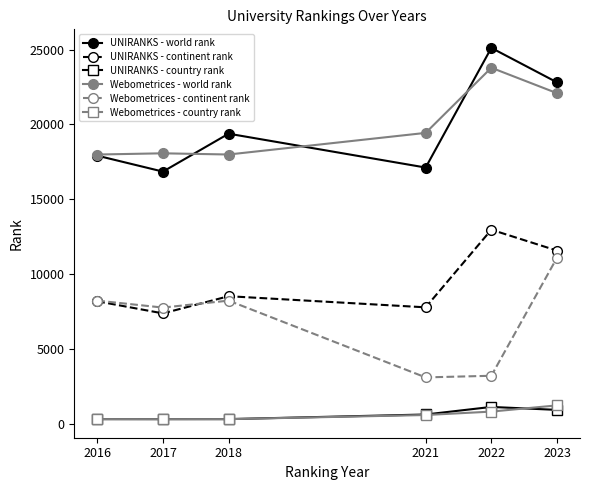

True or false: Webometrices - country rank has a value of 293 at 2017.

True